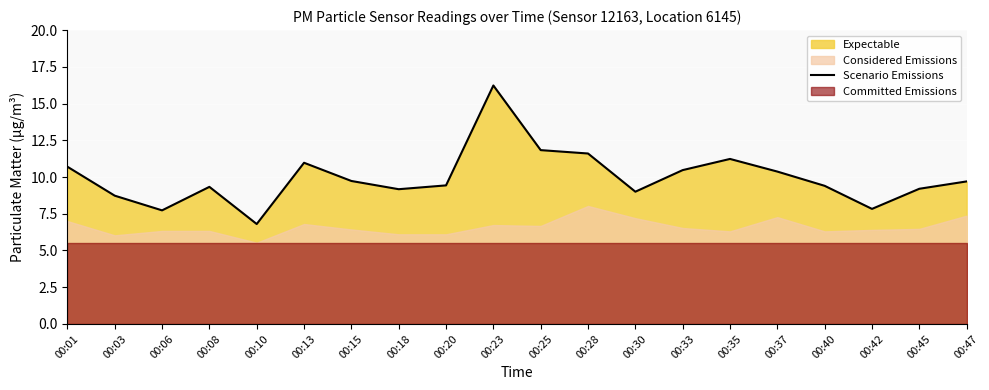

What is the value of the 14th point from the left?

10.5